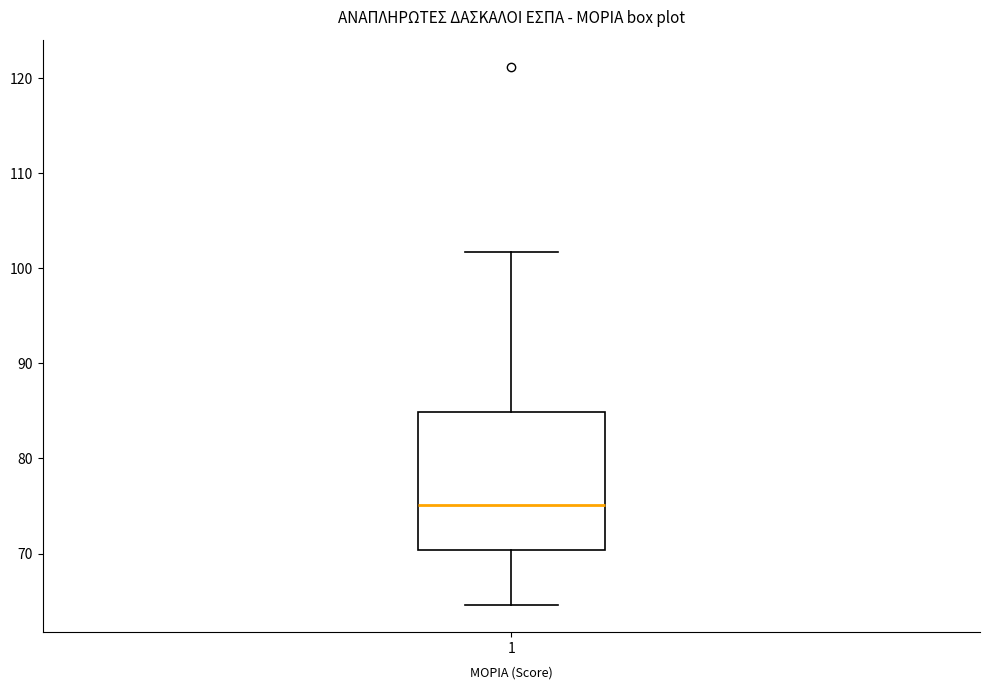

Where does the upper whisker of the box at x = 1 end on the y-axis? The values are not printed on the chart, so give them approximately, as read against the axis.

102